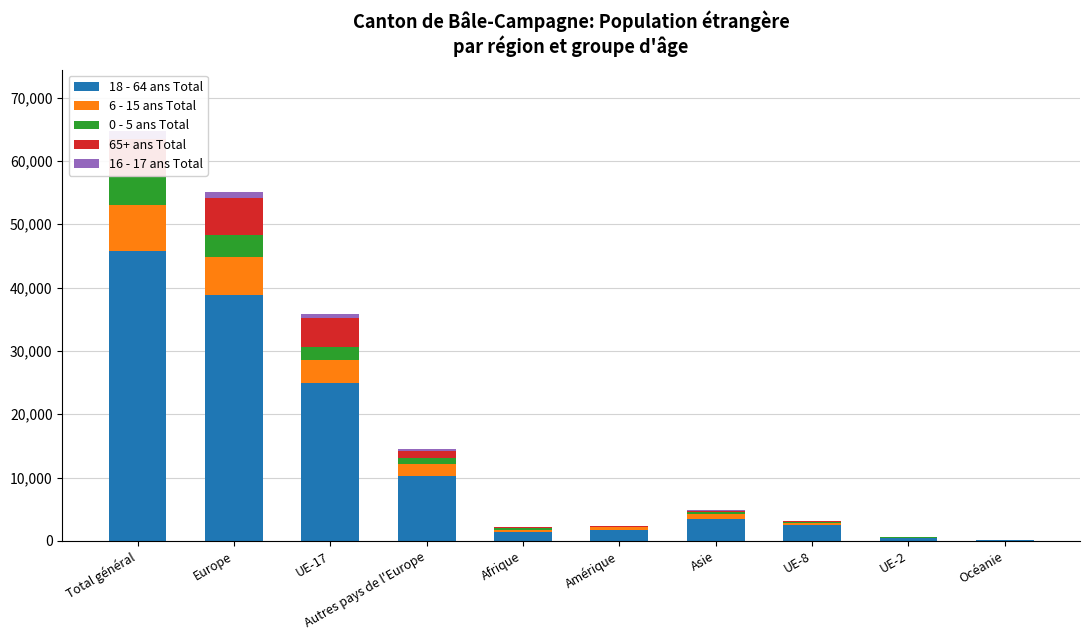

How many bars are there in total?

50